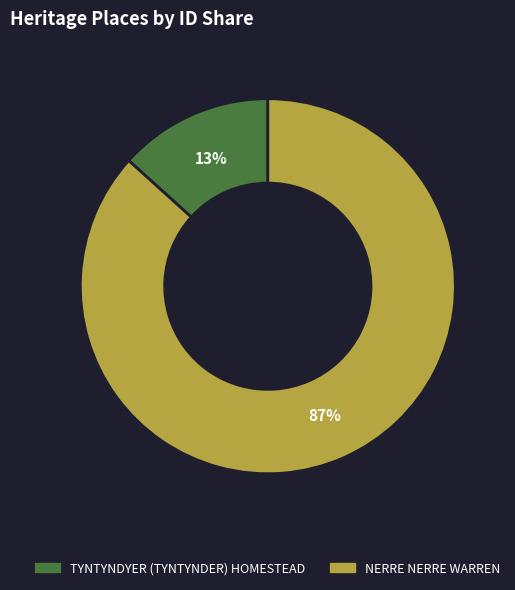

Is it true that TYNTYNDYER (TYNTYNDER) HOMESTEAD is 13% of the pie?

True